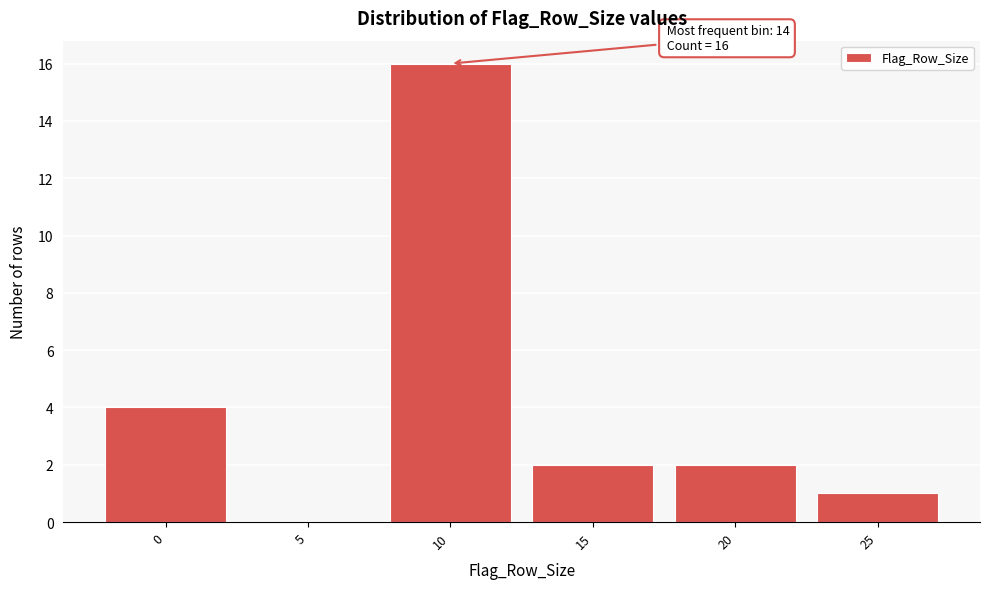

Reading left to right, list all the values displayed in this chart.

0=4	5=0	10=16	15=2	20=2	25=1